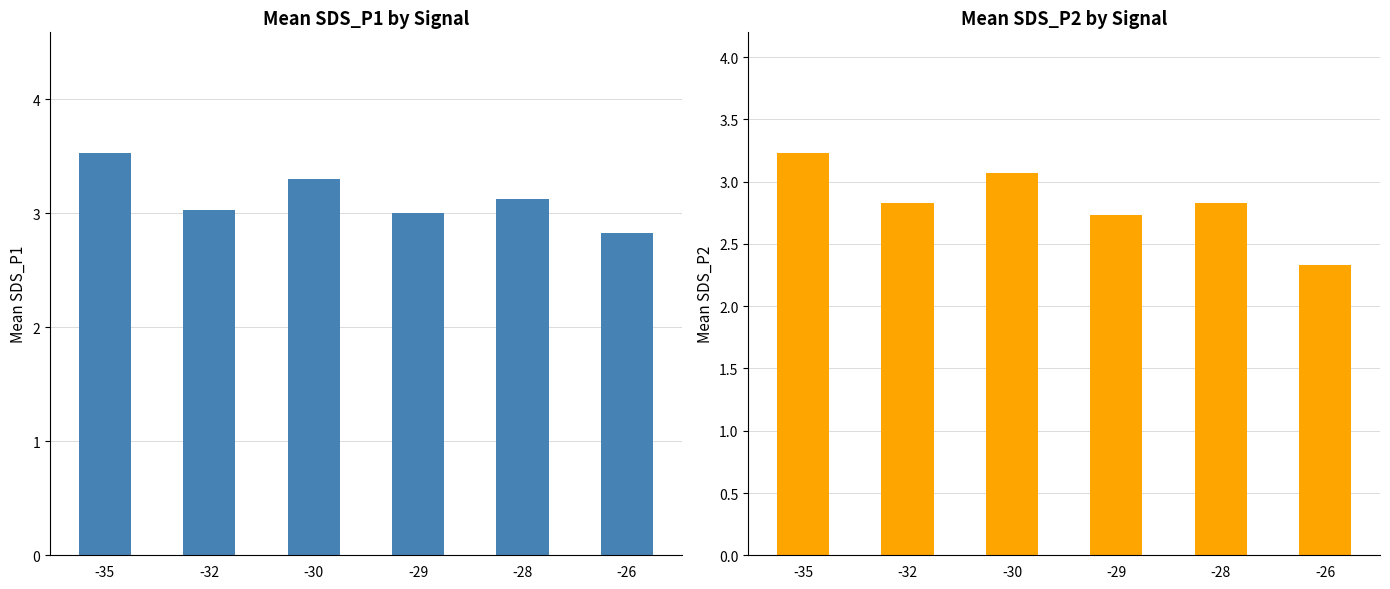

What is the value of the SDS_P1 bar at the 1st from the left?

3.5